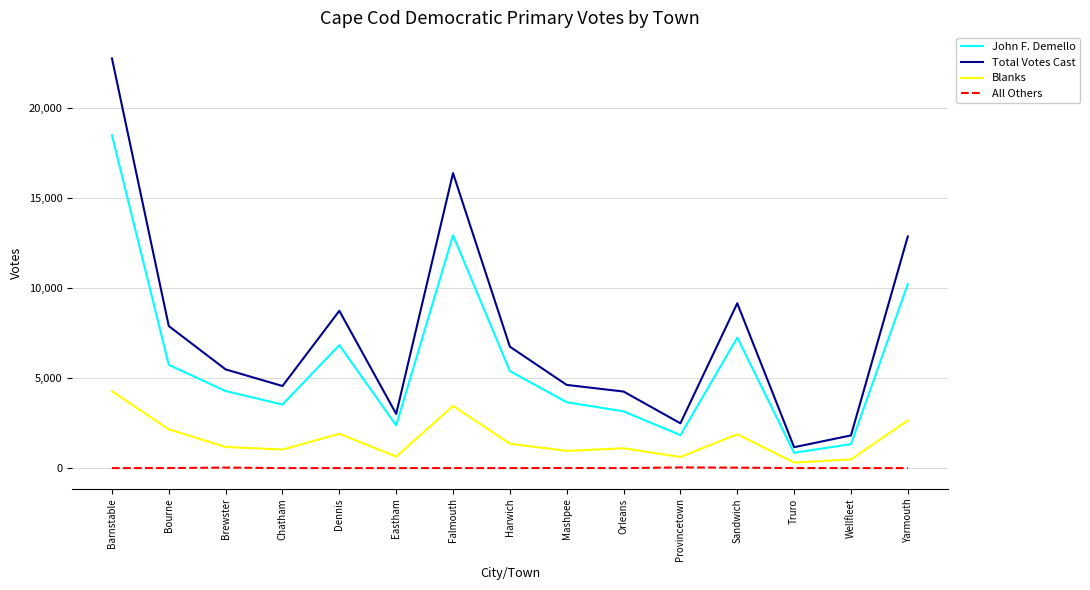

At which label is John F. Demello closest to 9664?

Yarmouth